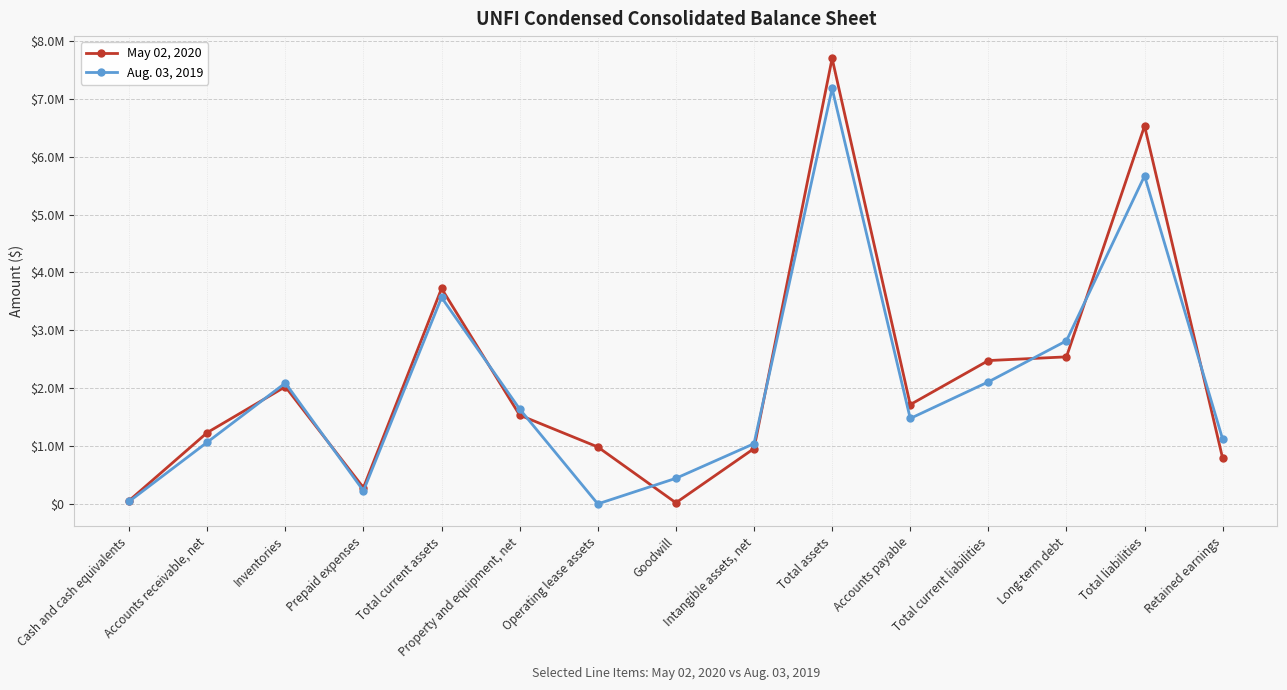

Does the chart have visible grid lines?

Yes